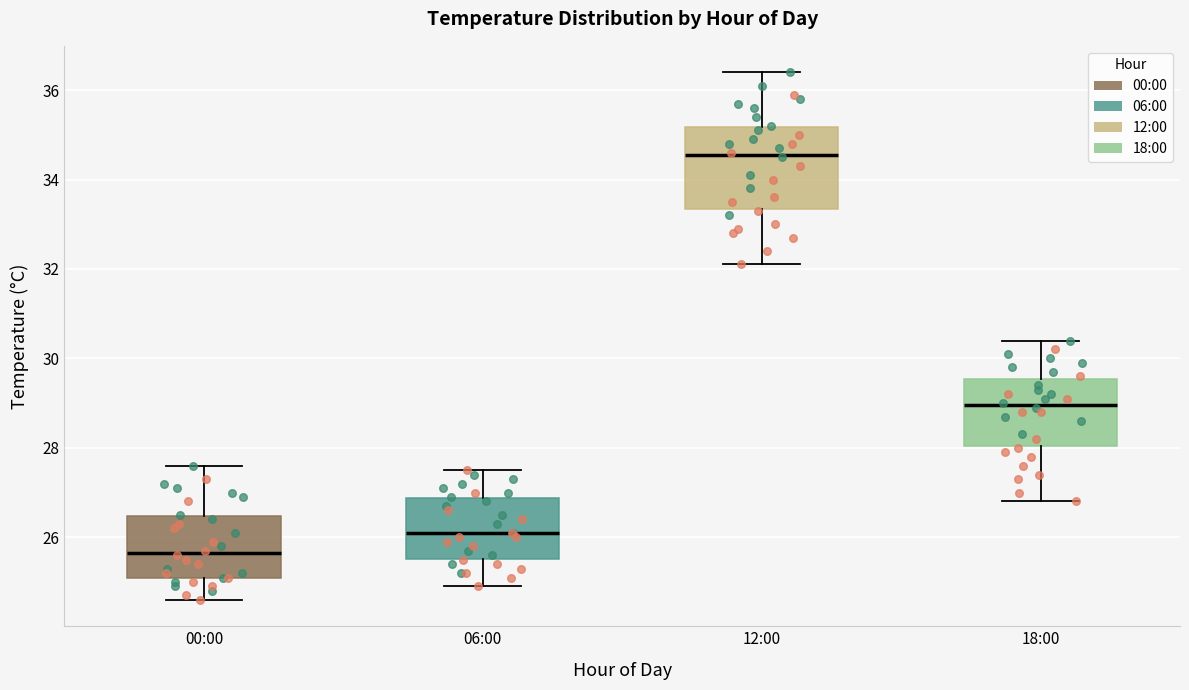

Where does the lower whisker of the box for 12:00 end on the y-axis? The values are not printed on the chart, so give them approximately, as read against the axis.

32.2